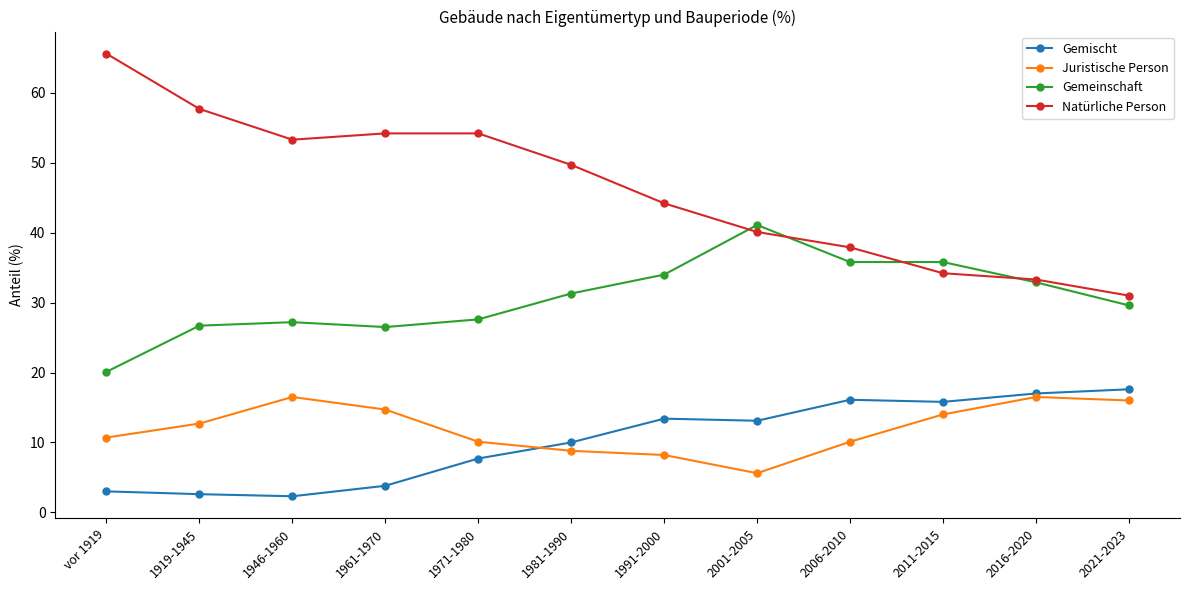

True or false: Juristische Person and Gemeinschaft intersect in this chart.

False